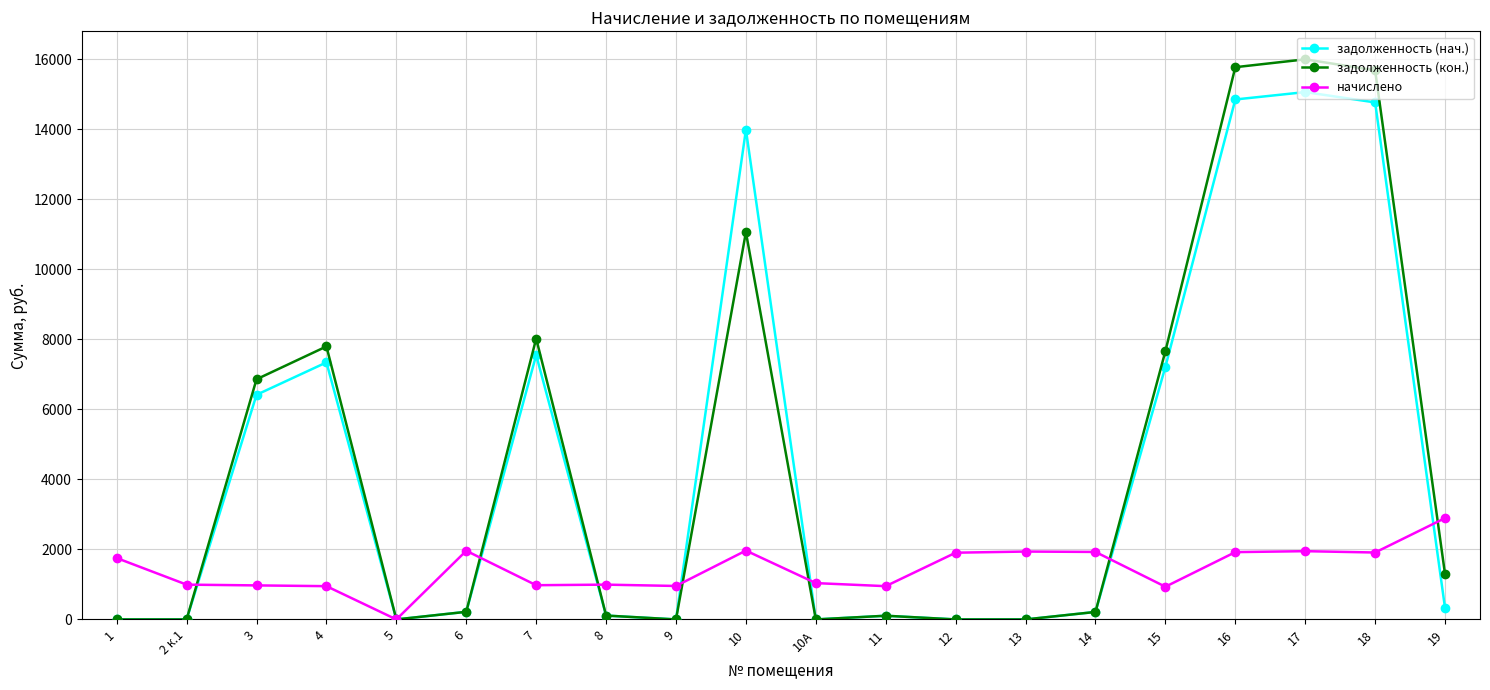

Count the number of data series in this chart.

3